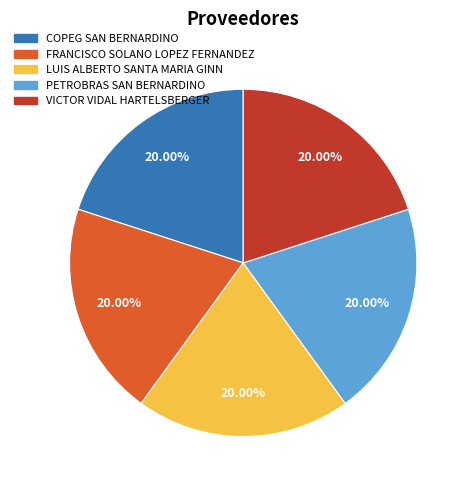

What percentage is NOT represented by VICTOR VIDAL HARTELSBERGER?

80.0%